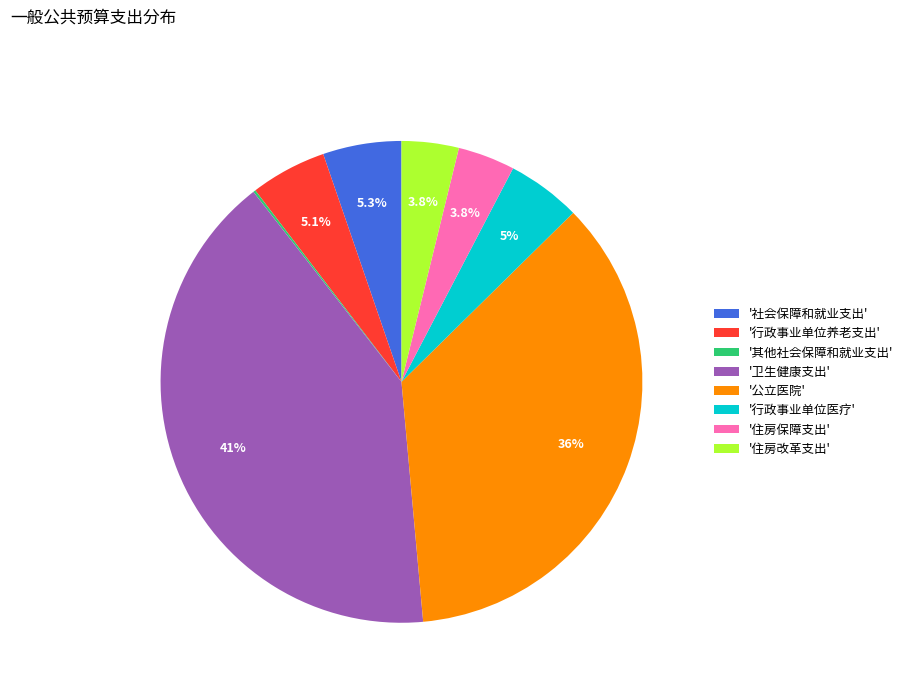

Is there any slice that represents more than half of the pie?

No